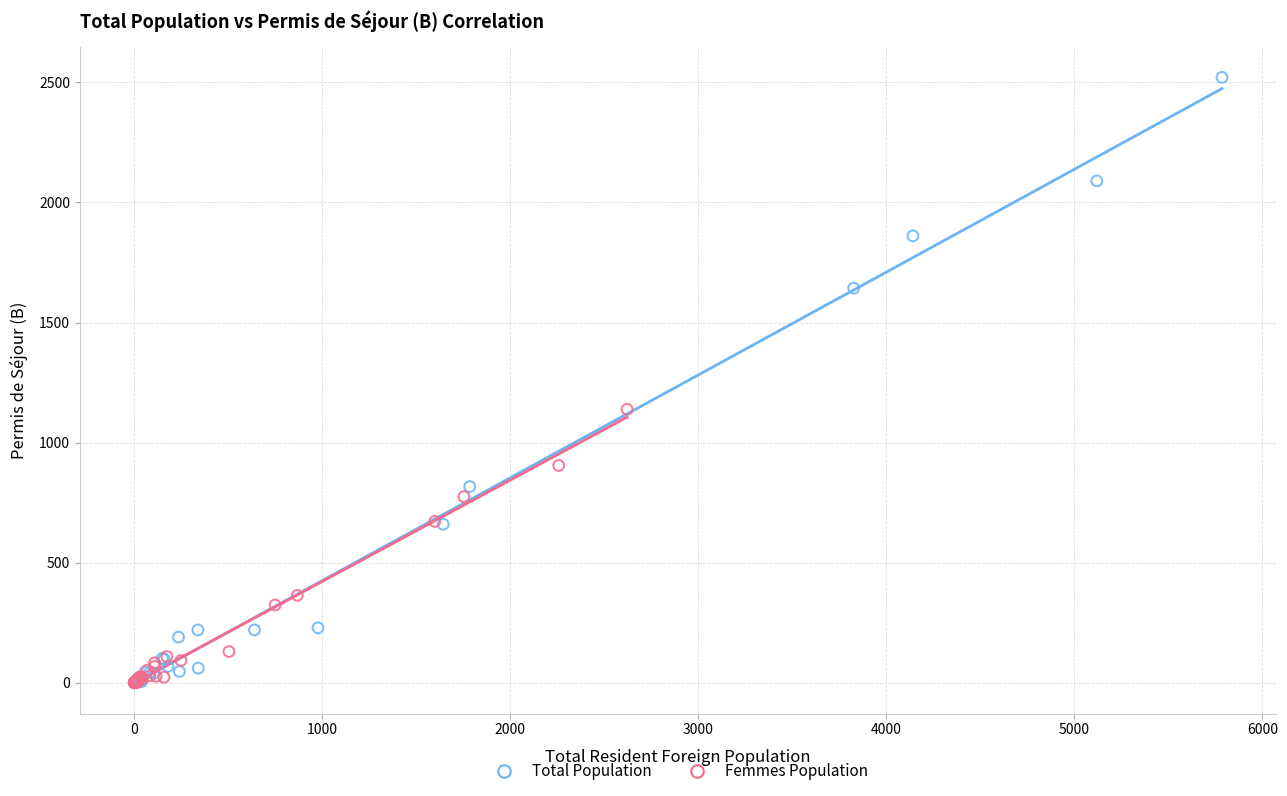

Which series reaches the maximum Y coordinate?

Total Population